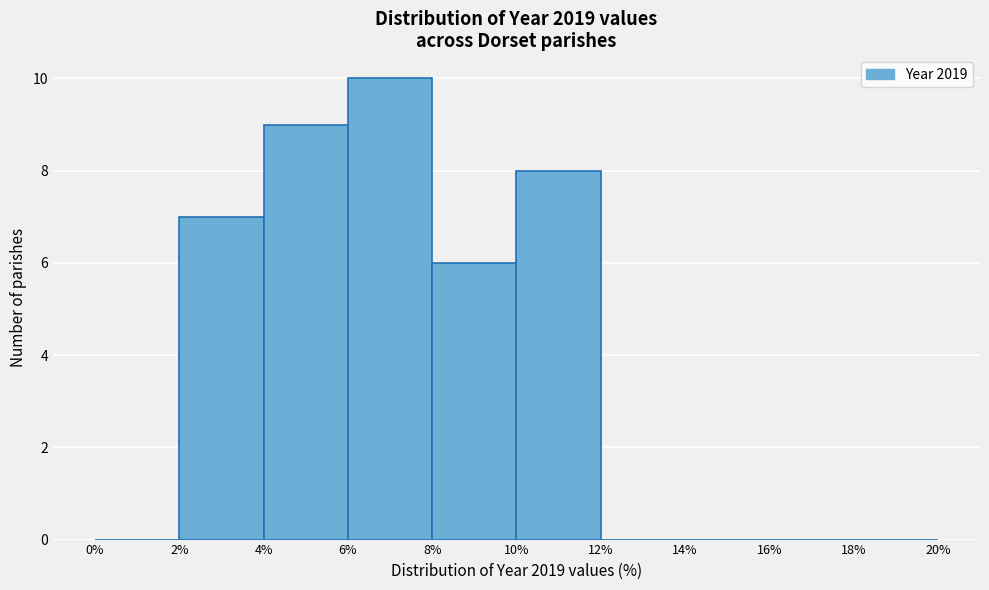

Reading left to right, list every bar in this chart as the range it spans on the x-axis followed by its height. The values are not printed on the chart, so give them approximately, as read against the axis.

0% to 2%: 0
2% to 4%: 7
4% to 6%: 9
6% to 8%: 10
8% to 10%: 6
10% to 12%: 8
12% to 14%: 0
14% to 16%: 0
16% to 18%: 0
18% to 20%: 0